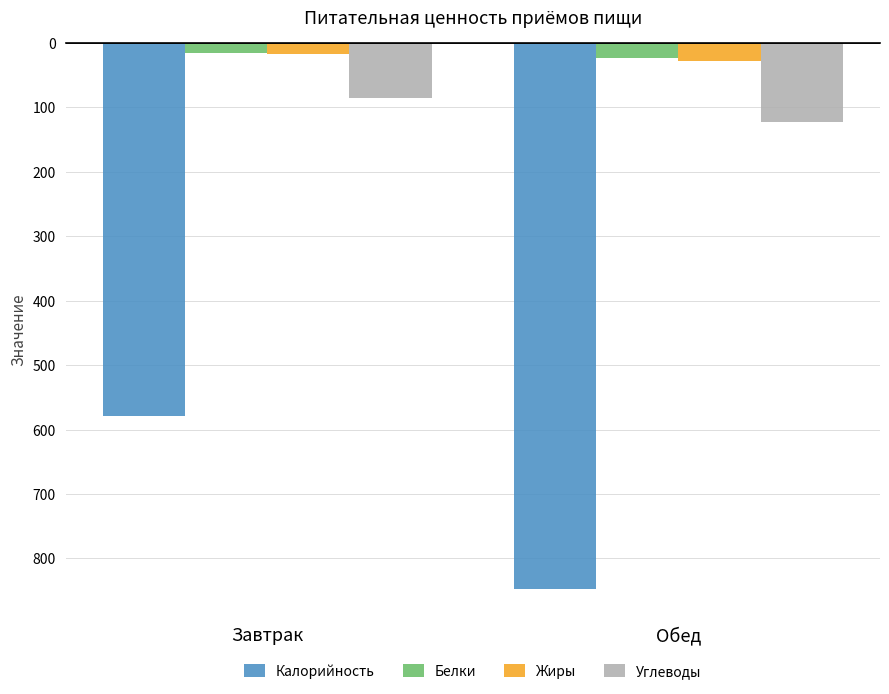

How many series are shown in this chart?

4